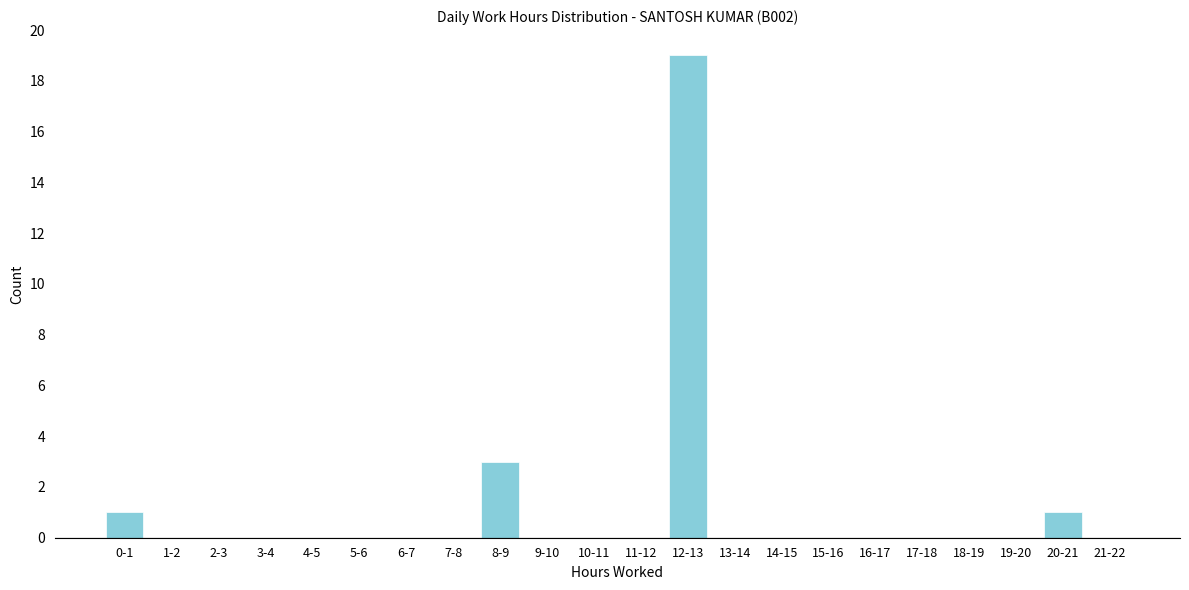

Reading left to right, what are all the values shown in this chart?

0-1=1	1-2=0	2-3=0	3-4=0	4-5=0	5-6=0	6-7=0	7-8=0	8-9=3	9-10=0	10-11=0	11-12=0	12-13=19	13-14=0	14-15=0	15-16=0	16-17=0	17-18=0	18-19=0	19-20=0	20-21=1	21-22=0